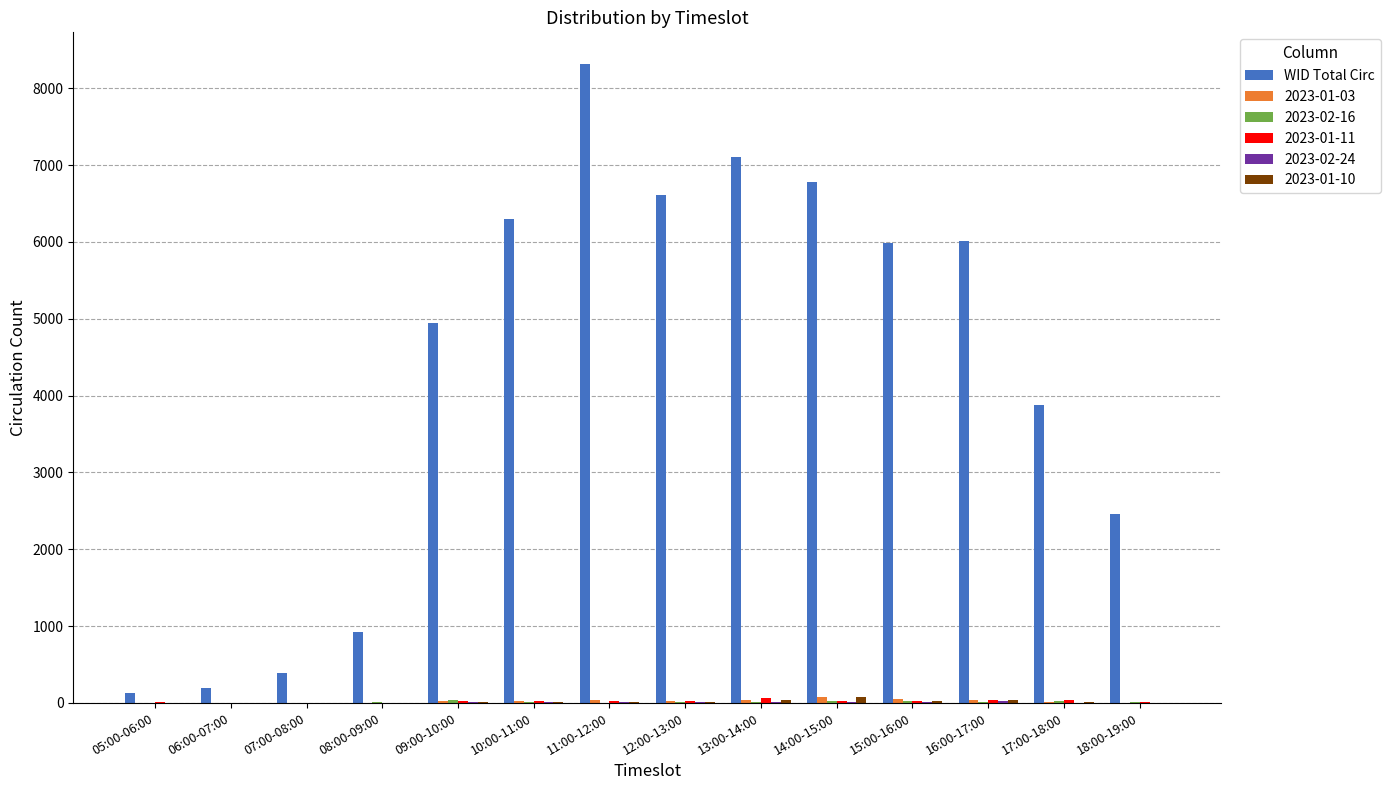

Are the bars grouped side by side (vs. stacked)?

Yes